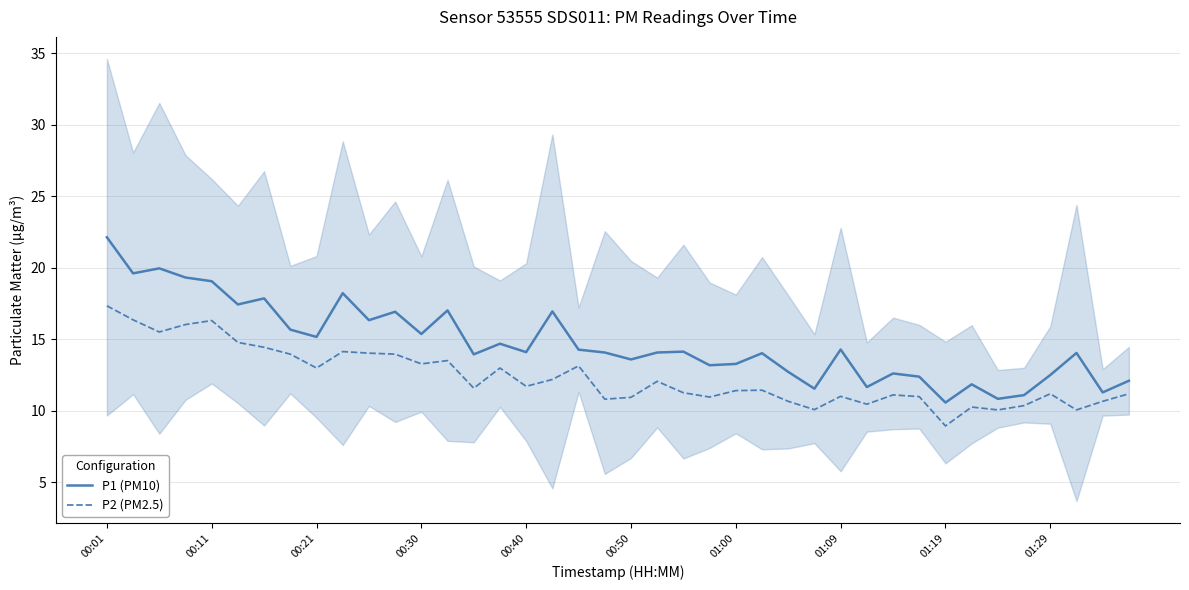

Reading left to right, what are all the values shown in this chart?

P1 (PM10): 22.1	19.6	19.9	19.3	19.1	17.4	17.9	15.7	15.2	18.2	16.3	16.9	15.4	17.0	13.9	14.7	14.1	16.9	14.3	14.1	13.6	14.1	14.1	13.2	13.3	14.0	12.7	11.5	14.3	11.6	12.6	12.4	10.6	11.8	10.8	11.1	12.5	14.0	11.3	12.1
P2 (PM2.5): 17.3	16.4	15.5	16.0	16.3	14.8	14.4	13.9	13.0	14.1	14.0	13.9	13.3	13.5	11.6	13.0	11.7	12.2	13.1	10.8	10.9	12.1	11.2	10.9	11.4	11.4	10.7	10.1	11.0	10.4	11.1	11.0	8.9	10.2	10.1	10.3	11.2	10.1	10.7	11.2